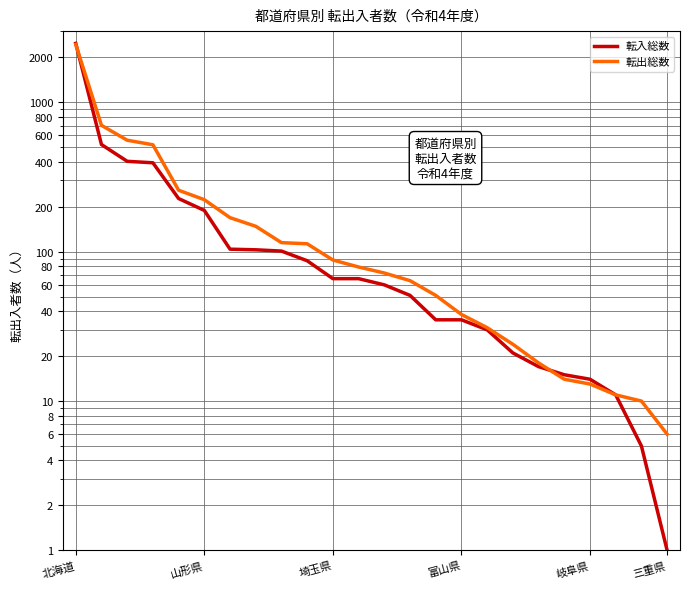

List the series in order of their peak value, lowest first.

転出総数, 転入総数